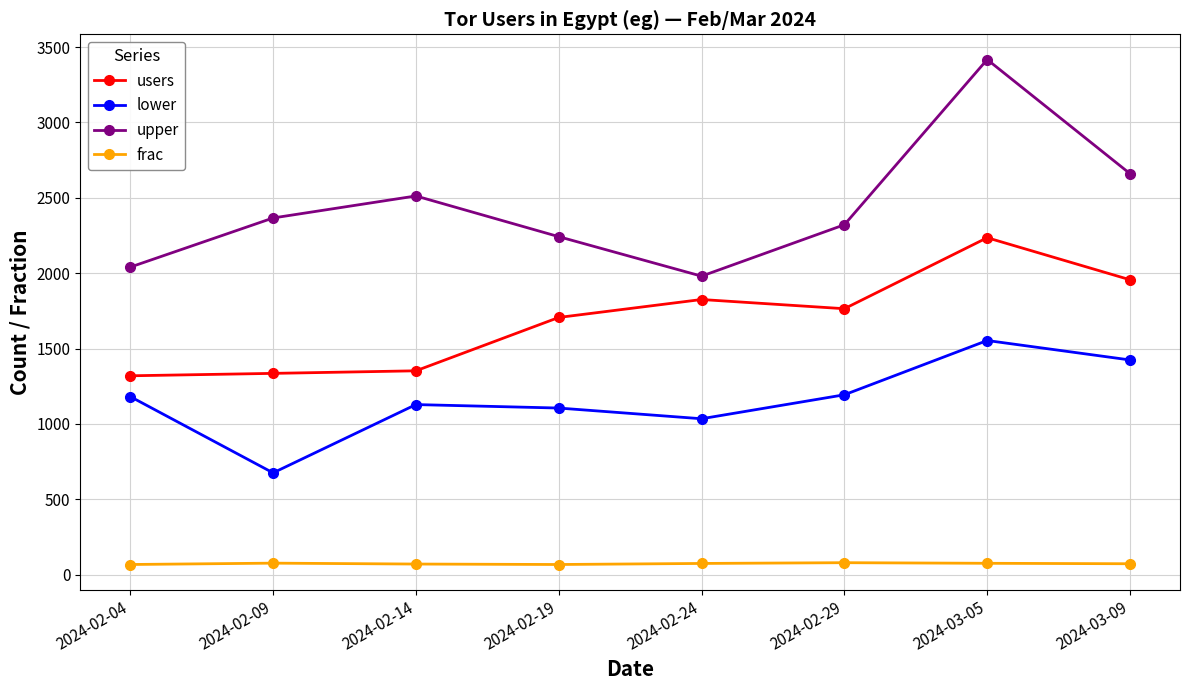

What is the lowest value of the upper series?

1980